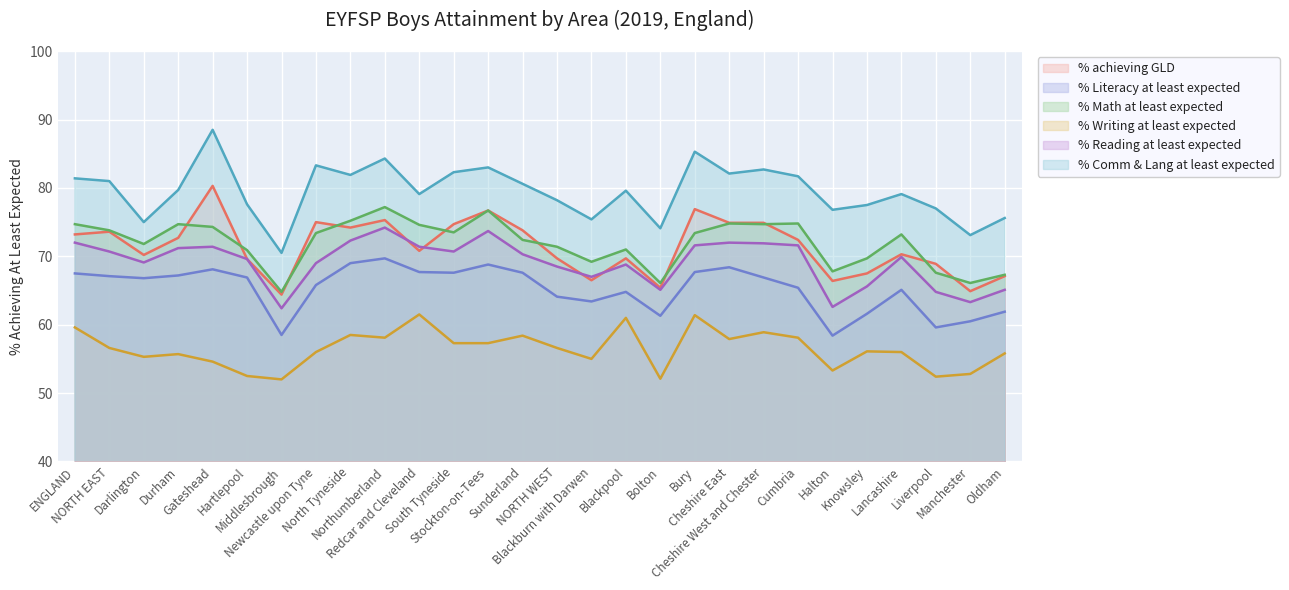

What is the sum of the % Reading at least expected values at NORTH WEST and Middlesbrough?

130.9